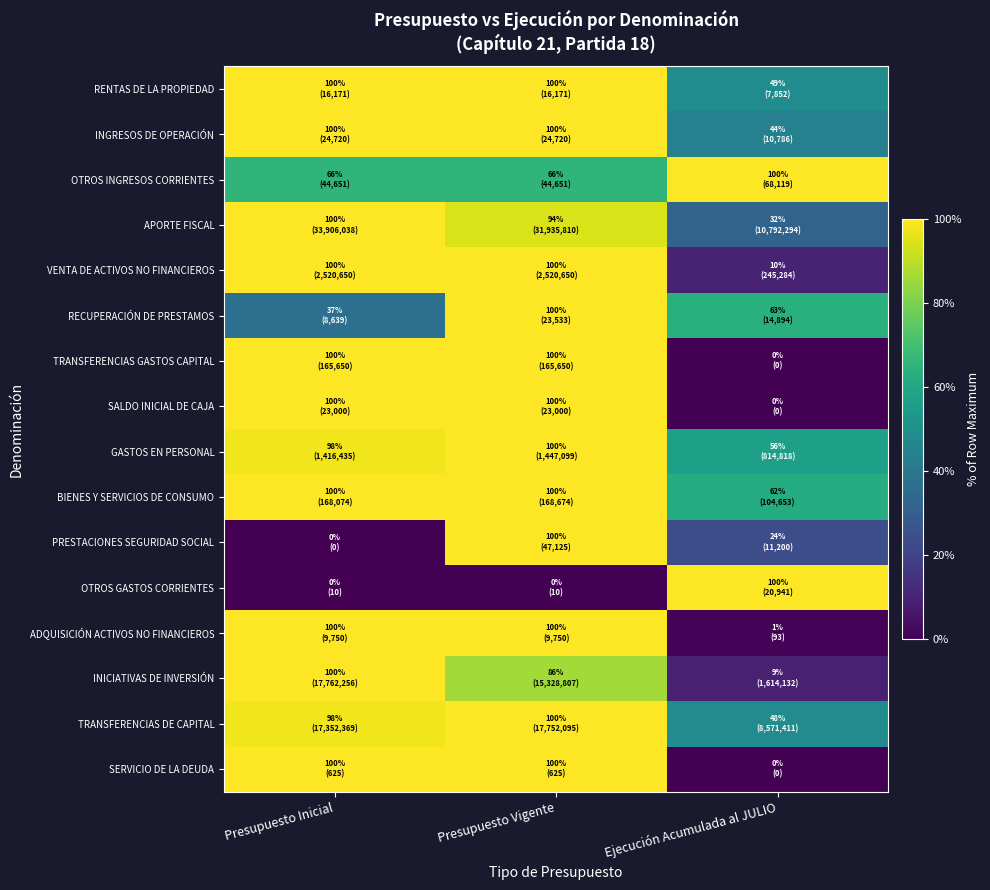

Between Presupuesto Vigente and Ejecución Acumulada al JULIO, which is larger?

Presupuesto Vigente